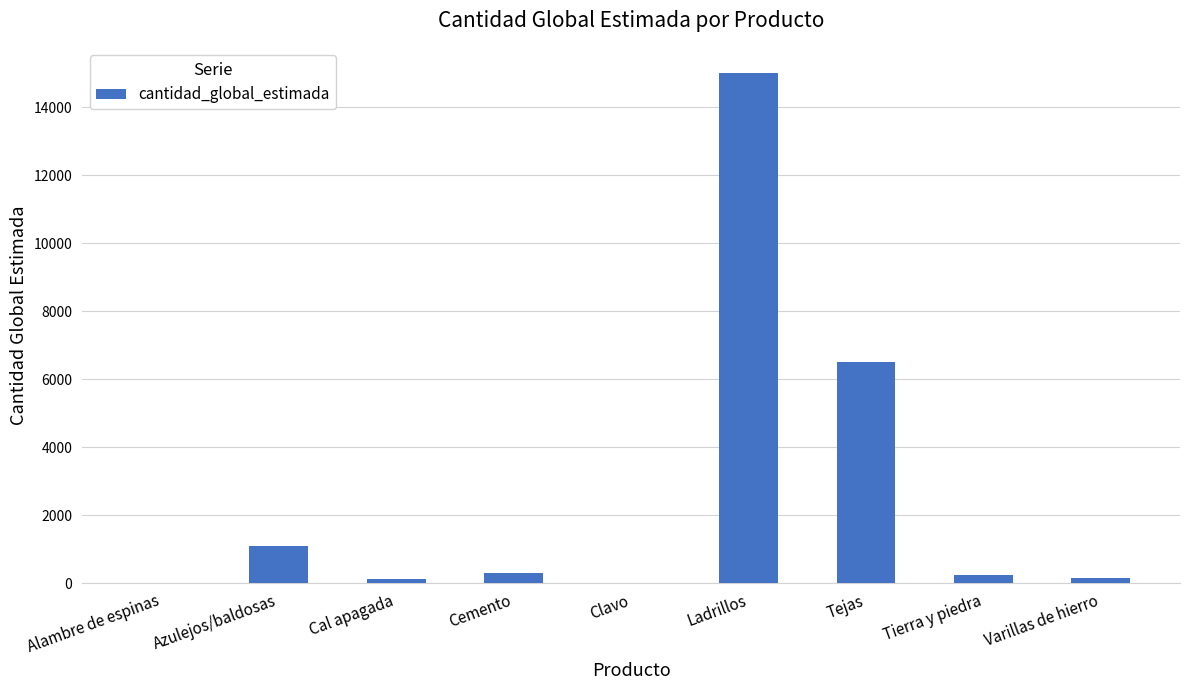

What is the maximum value shown in the chart?

15000